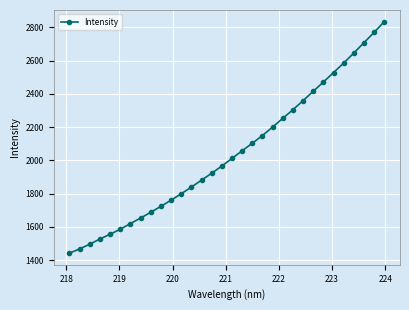

How many values are below 2011?

16